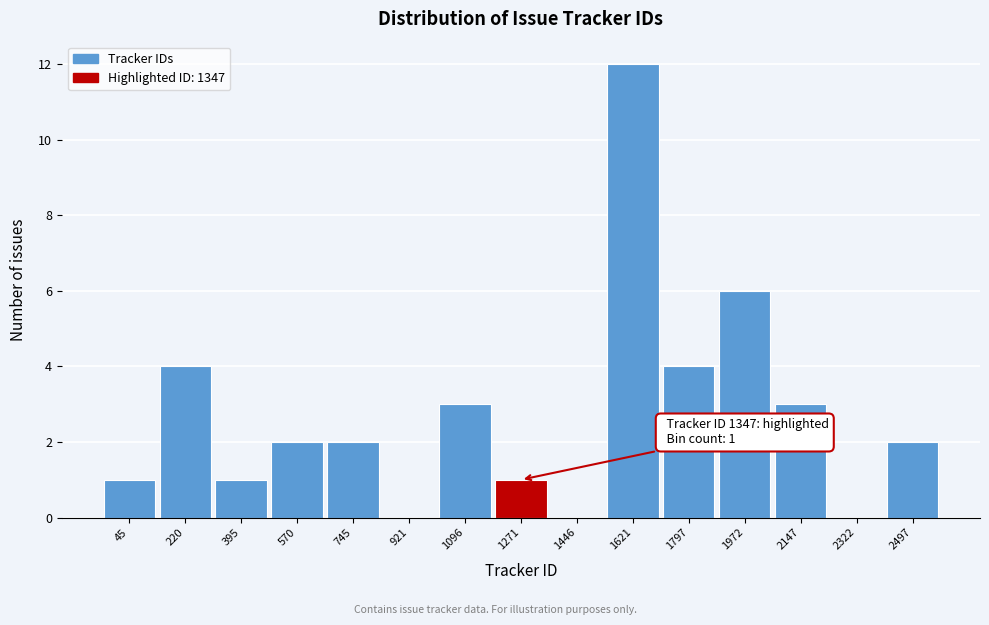

Reading left to right, transcribe all the data shown in this chart.

45=1	220=4	395=1	570=2	745=2	921=0	1096=3	1271=1	1446=0	1621=12	1797=4	1972=6	2147=3	2322=0	2497=2